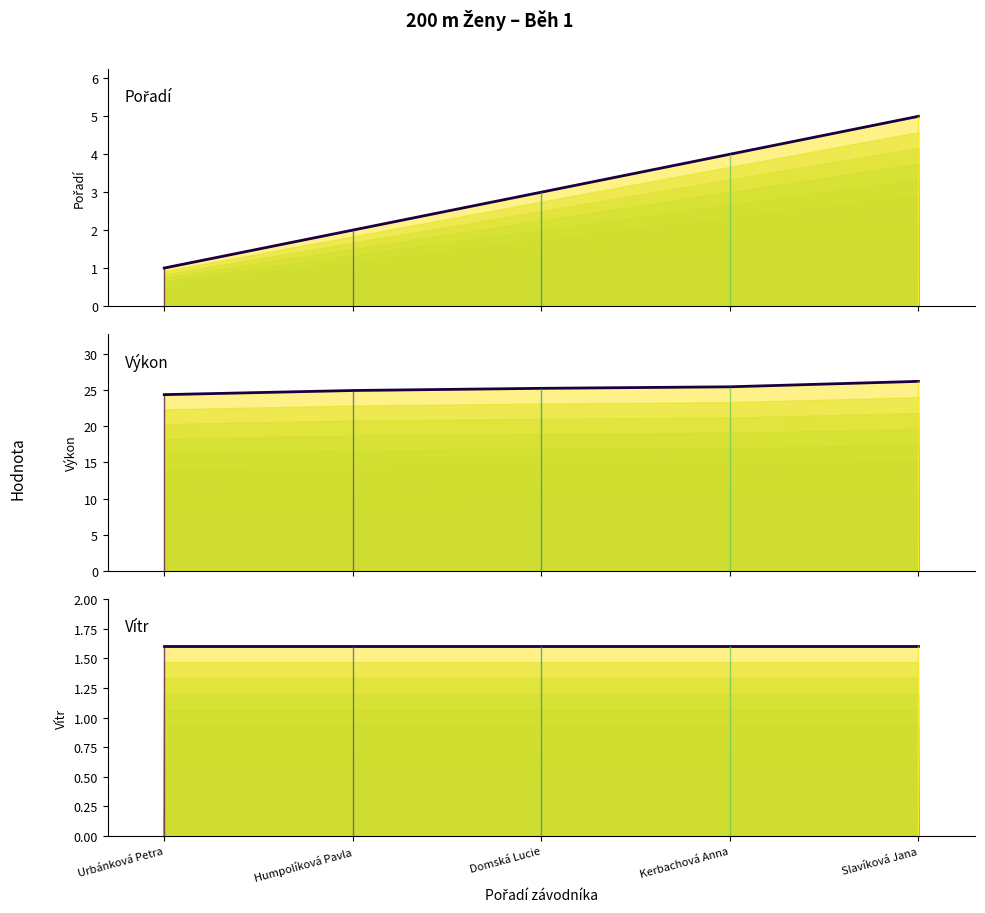

Which has a higher value, Domská Lucie or Humpolíková Pavla?

Domská Lucie